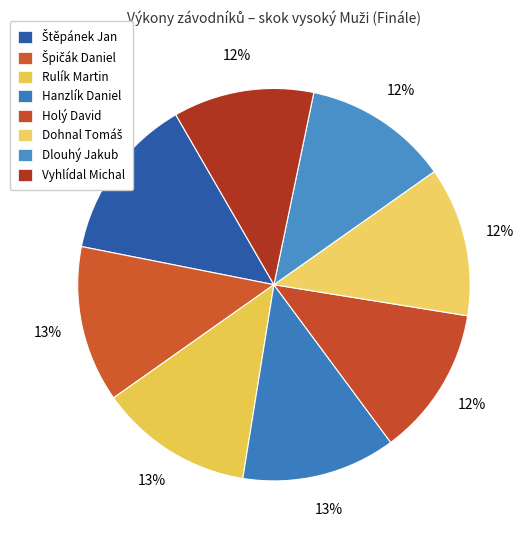

How many slices are in this pie chart?

8